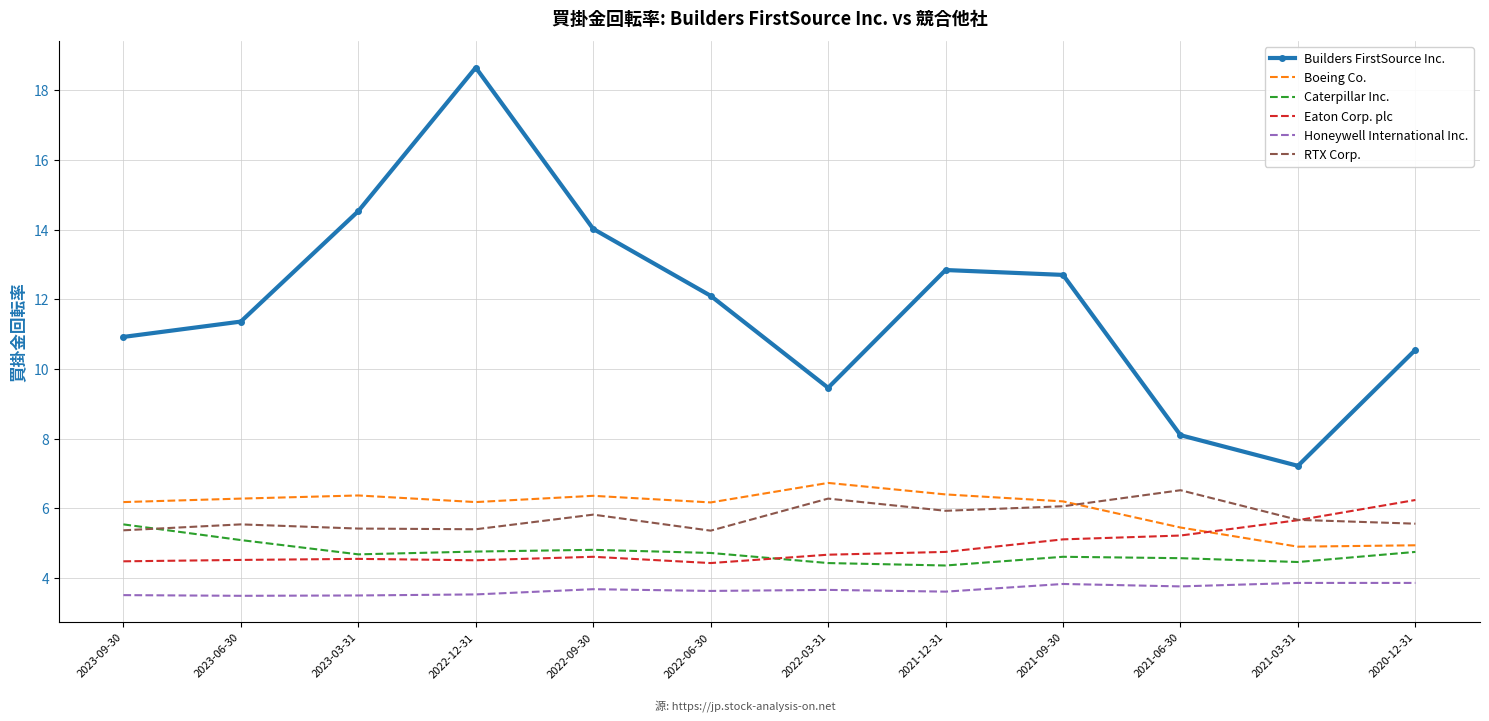

Which series changed the most between 2023-03-31 and 2021-06-30?

Builders FirstSource Inc.